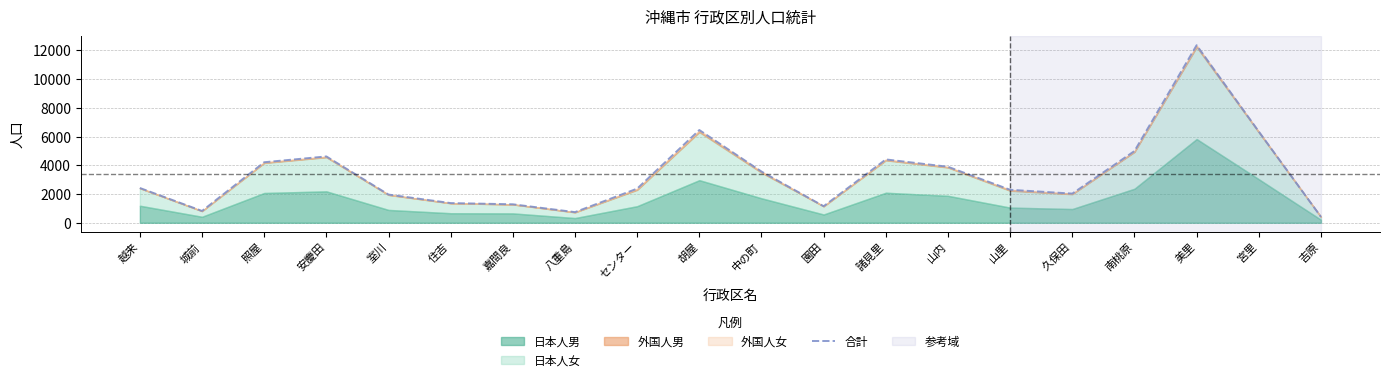

What is the average value?

3388